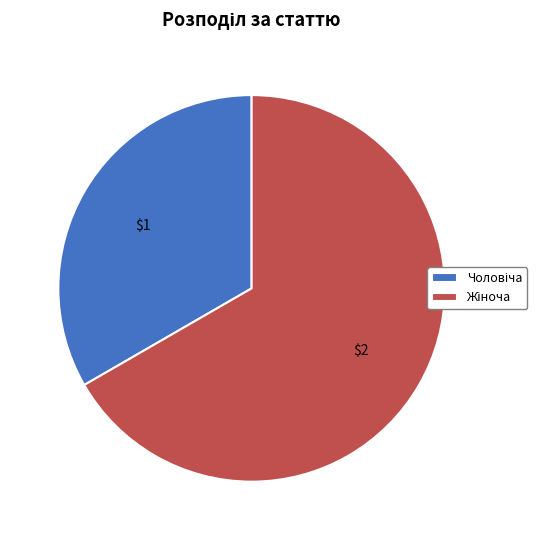

Is there a majority slice in this chart?

Yes